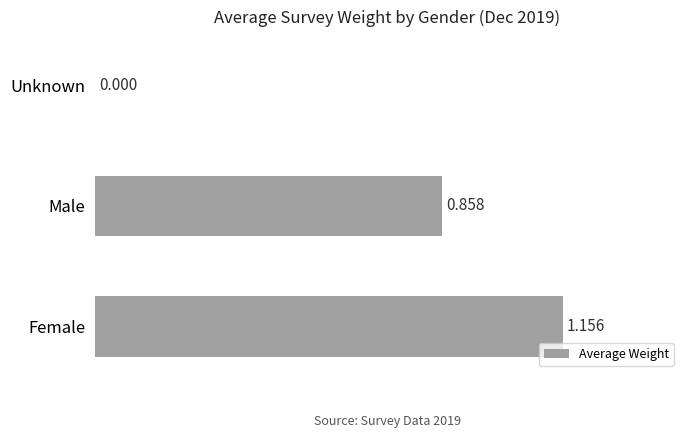

Are the bars horizontal?

Yes